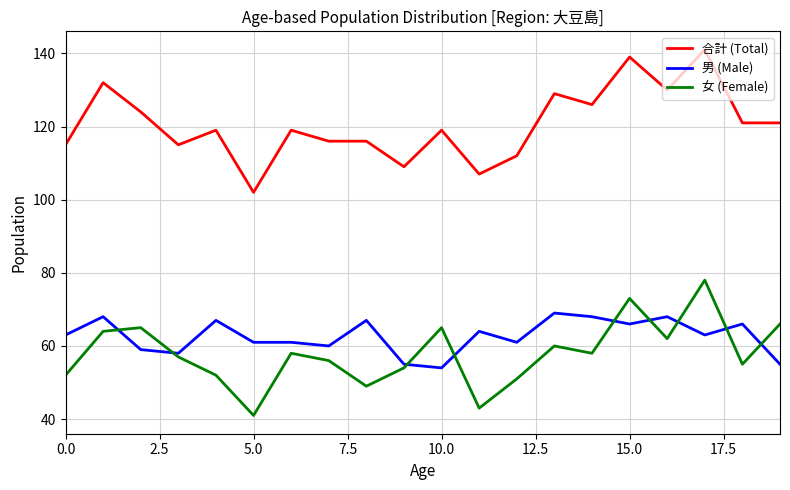

Which series has the largest total across all categories?

合計 (Total)